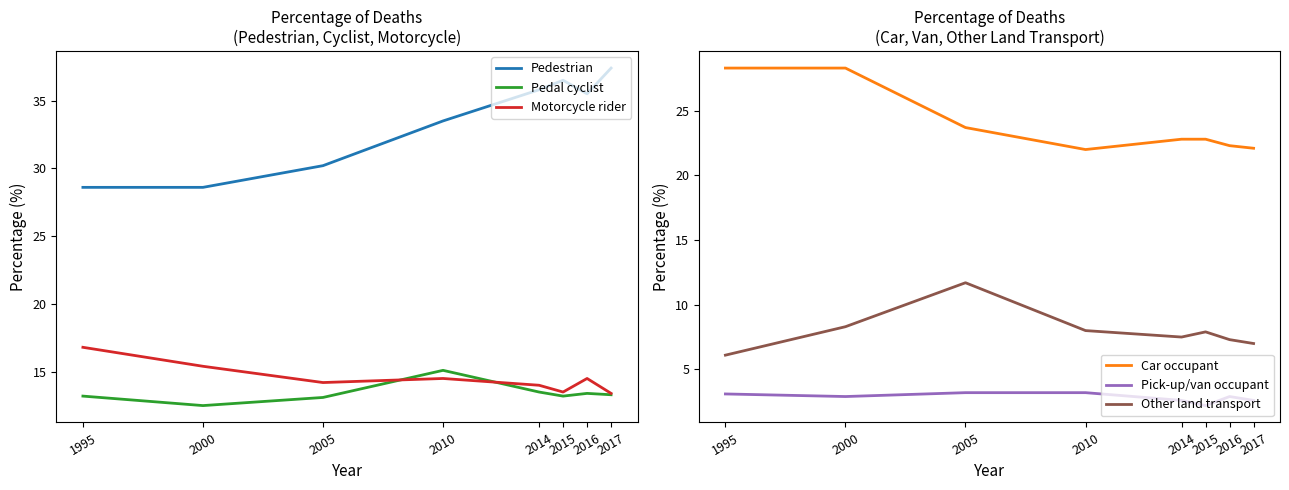

What are all the series names shown in the legend?

Pedestrian, Pedal cyclist, Motorcycle rider, Car occupant, Pick-up/van occupant, Other land transport